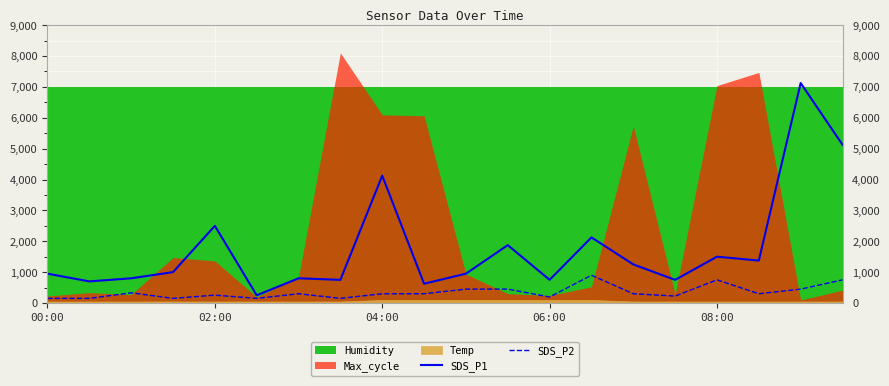

What is the difference between the maximum and second lowest values in the SDS_P1 series?

6500.0